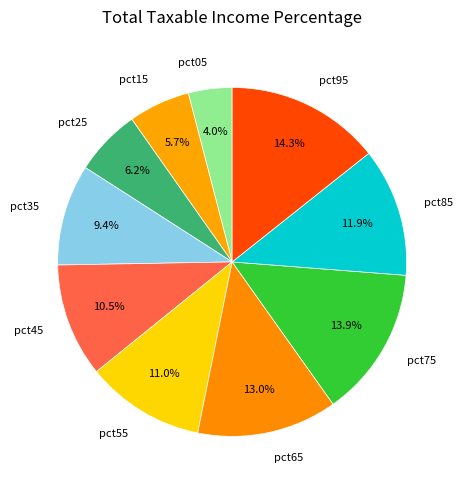

What is the smallest slice in the pie chart?

pct05